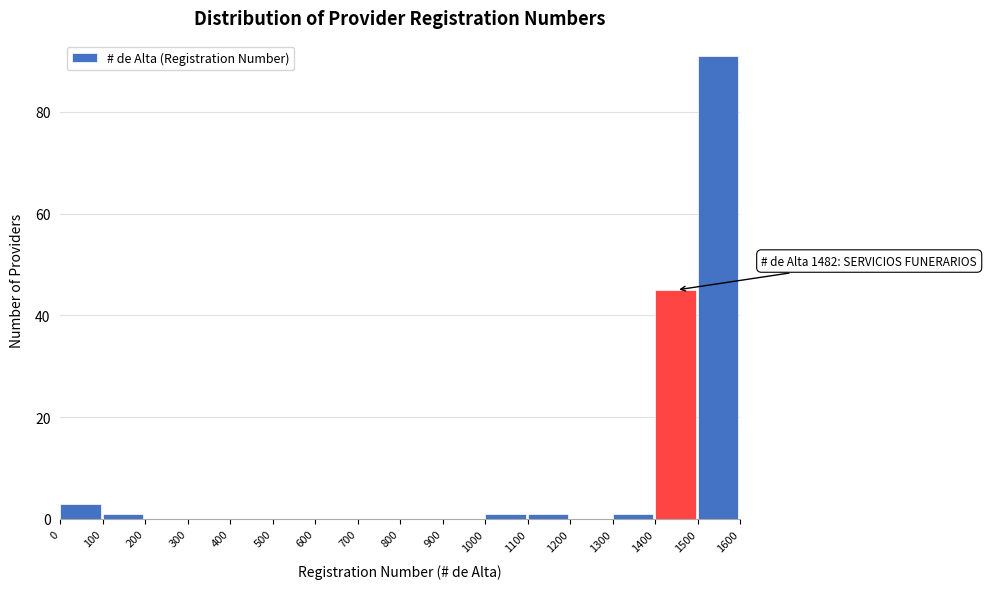

Reading right to left, extract all data points from this chart.

1500=91	1400=45	1300=1	1200=0	1100=1	1000=1	900=0	800=0	700=0	600=0	500=0	400=0	300=0	200=0	100=1	0=3